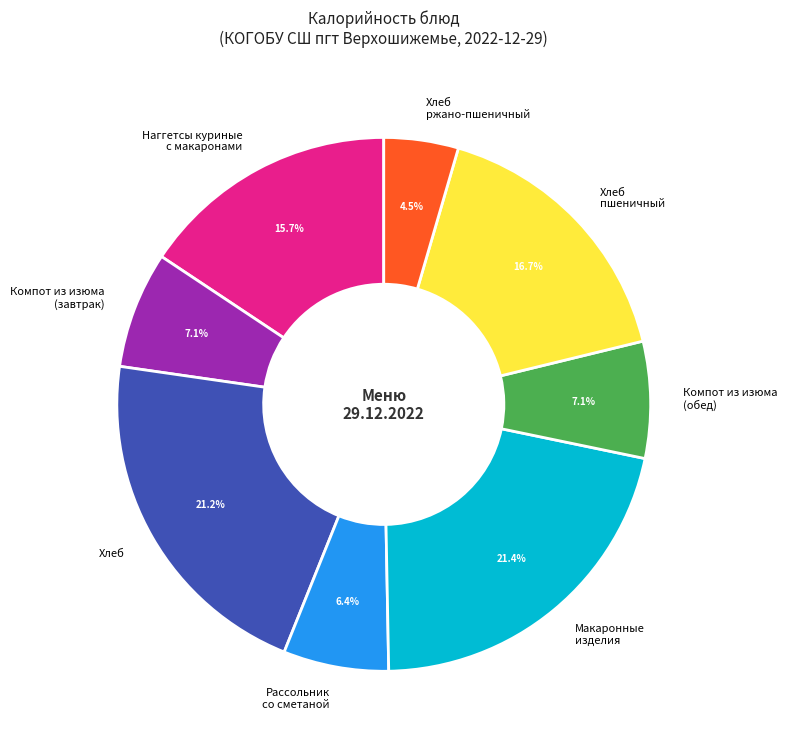

Is there a majority slice in this chart?

No